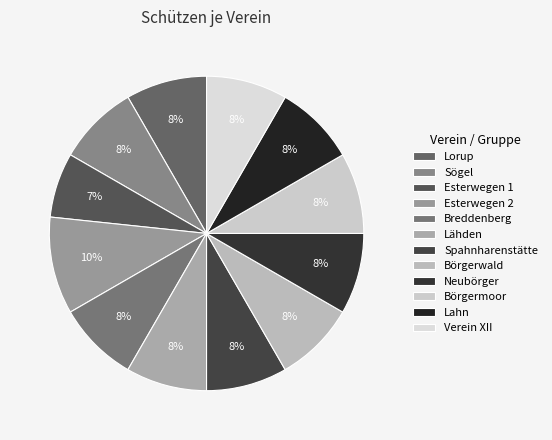

What portion of the pie excludes Lähden?

91.7%